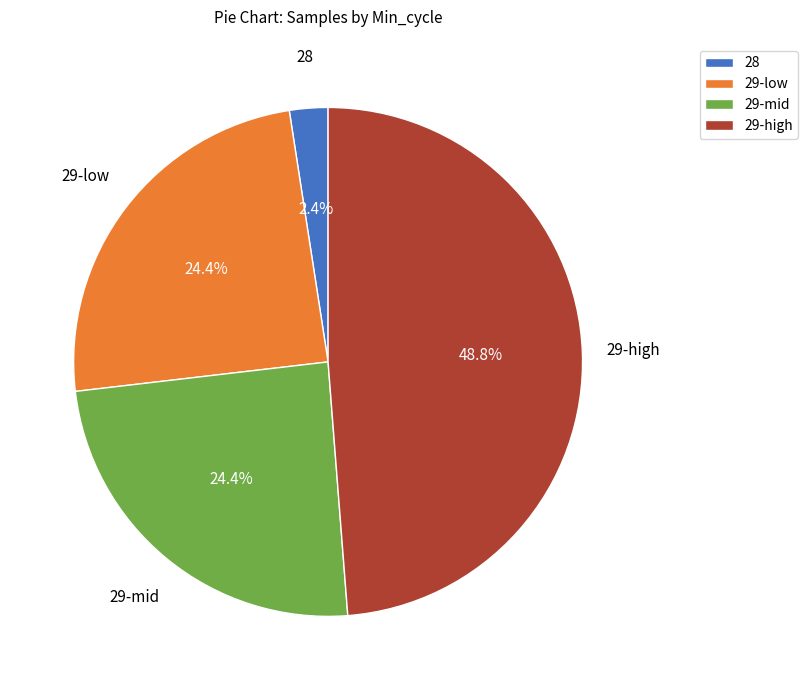

Do 29-low and 29-high together represent more than half of the pie?

Yes